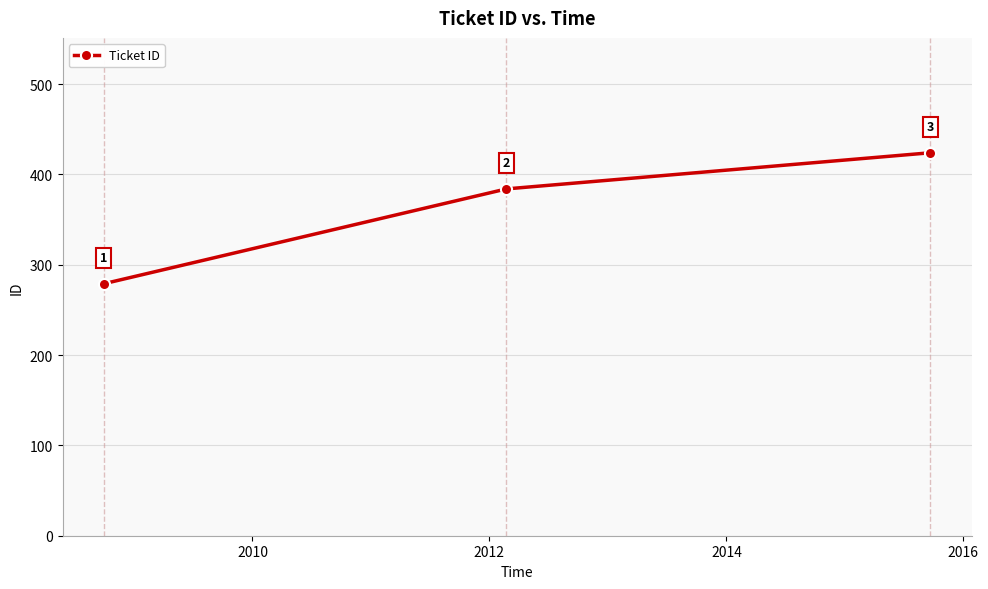

What is the minimum value shown in the chart?

279